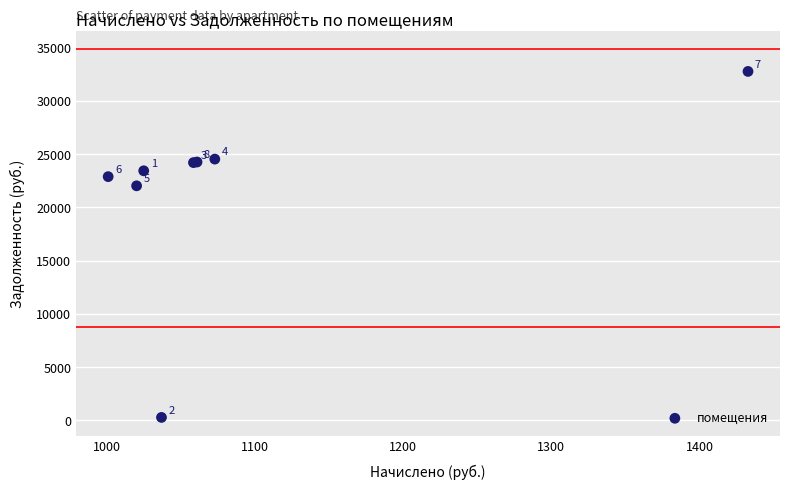

What Y value in the scatter plot is closest to 16524?

22026.5